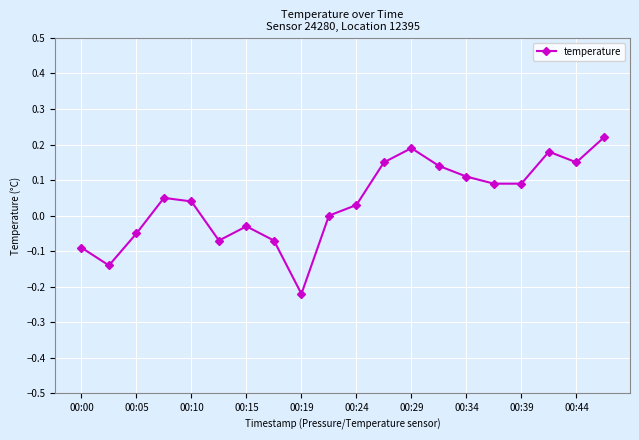

How many points are higher than both their immediate neighbors (excluding endpoints)?

4